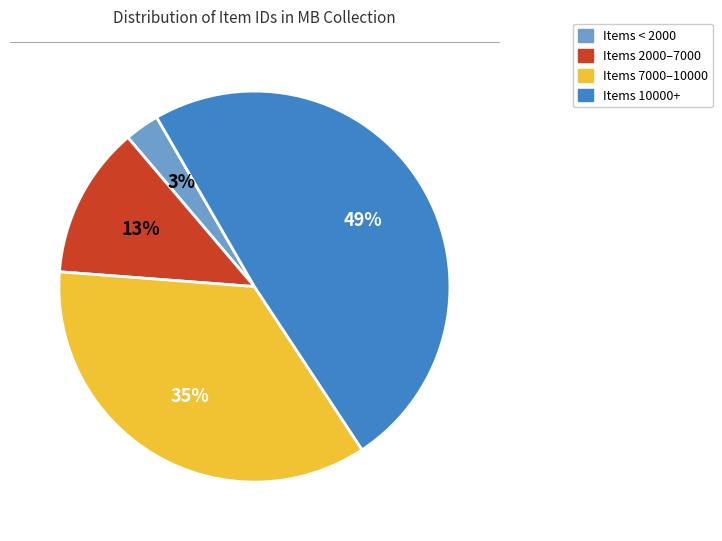

To the nearest percent, what is the difference between the largest and smallest slice percentages?

46%